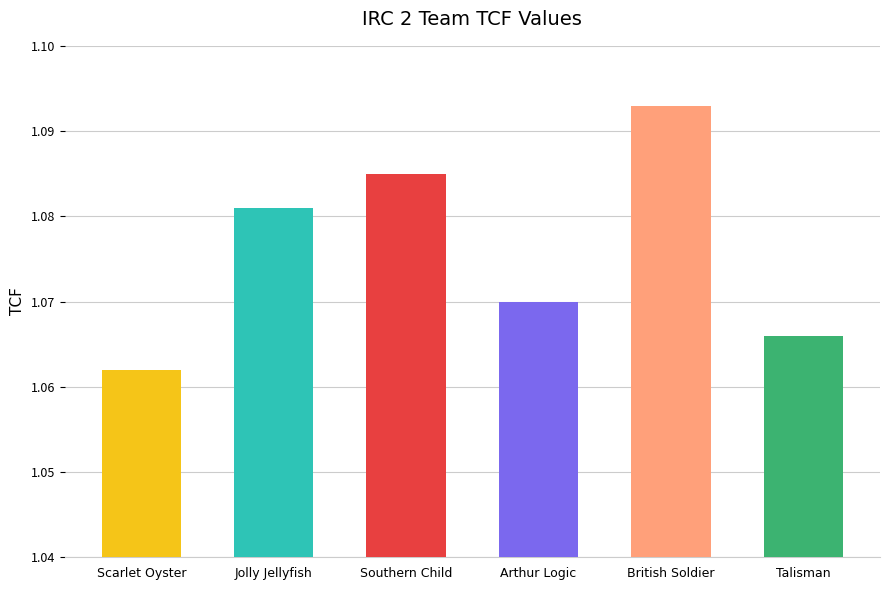

List the labels in order of value, largest first.

British Soldier, Southern Child, Jolly Jellyfish, Arthur Logic, Talisman, Scarlet Oyster